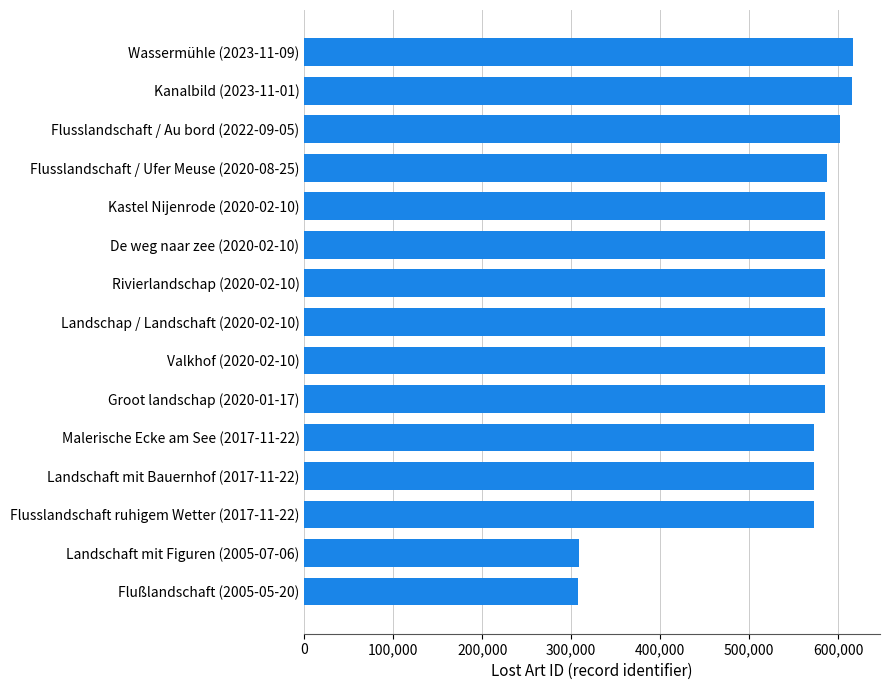

What is the average value?

551165